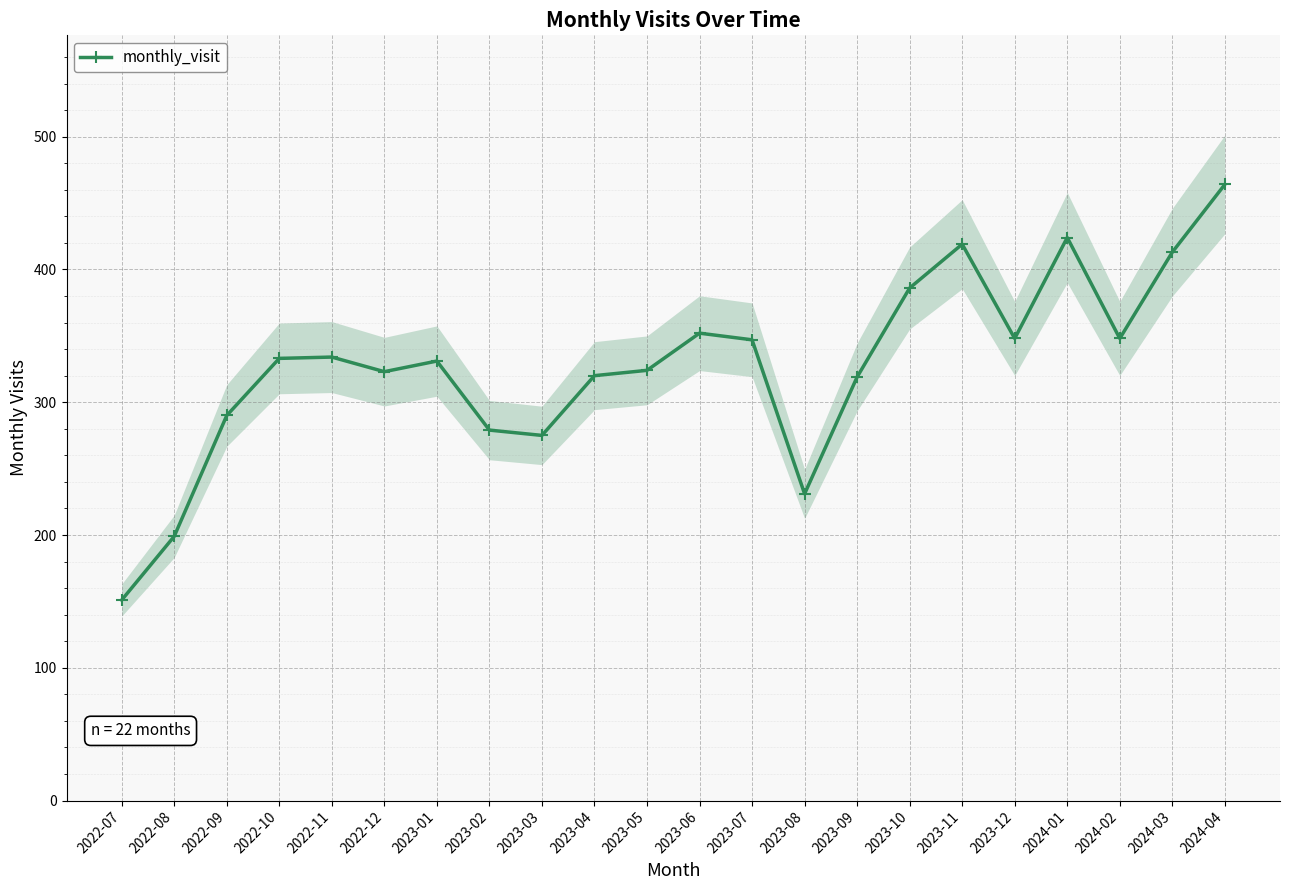

List the labels in order of value, largest first.

2024-04, 2024-01, 2023-11, 2024-03, 2023-10, 2023-06, 2023-12, 2024-02, 2023-07, 2022-11, 2022-10, 2023-01, 2023-05, 2022-12, 2023-04, 2023-09, 2022-09, 2023-02, 2023-03, 2023-08, 2022-08, 2022-07